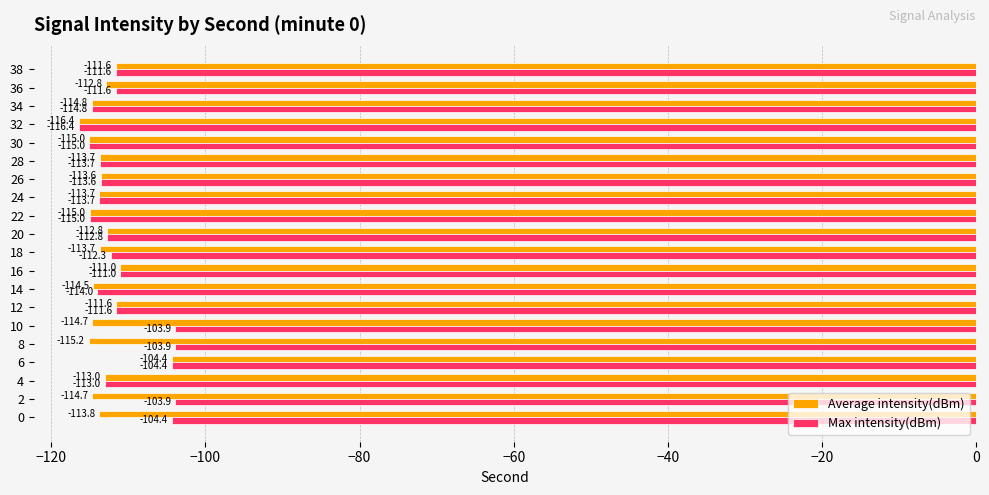

Which series has the widest spread of values?

Max intensity(dBm)